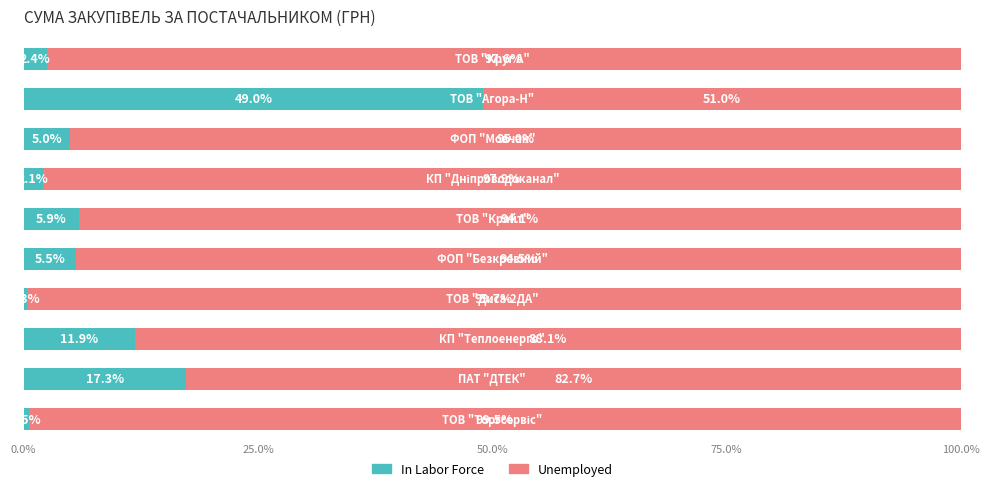

What are all the series names shown in the legend?

In Labor Force, Unemployed